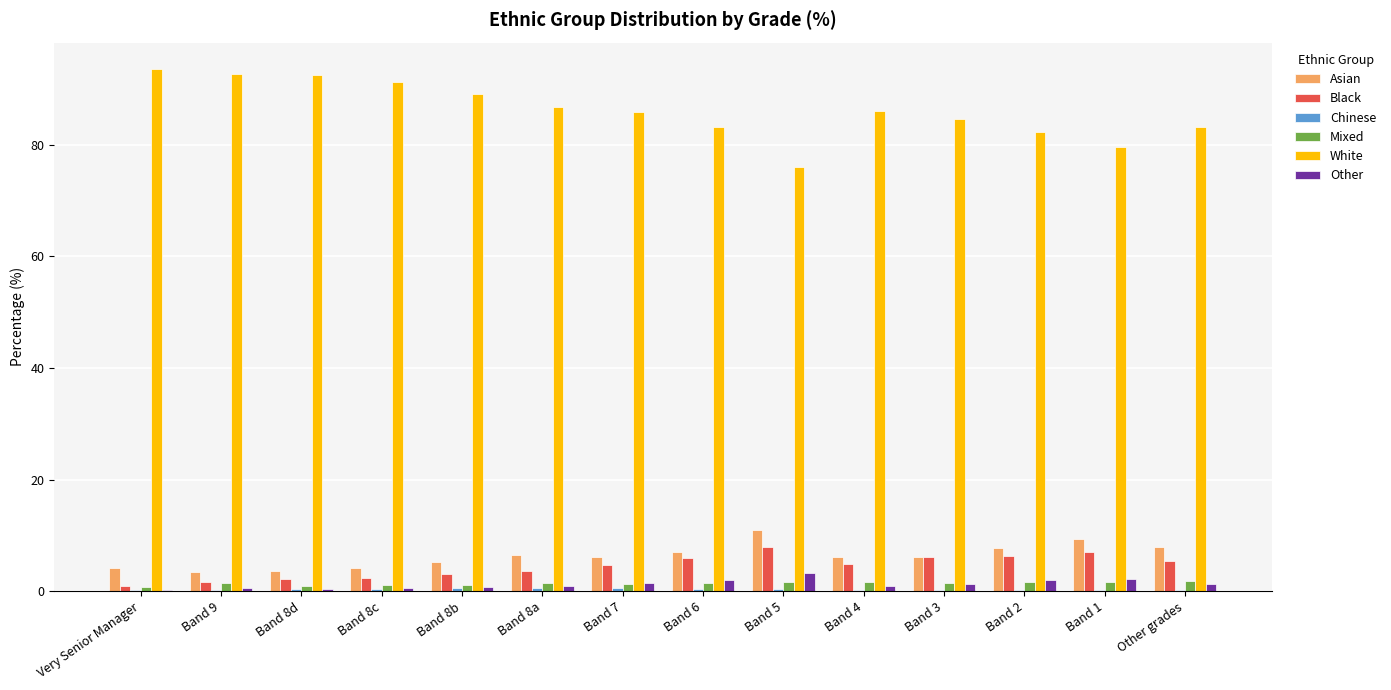

Is it true that White equals 23.3 at Other grades?

False